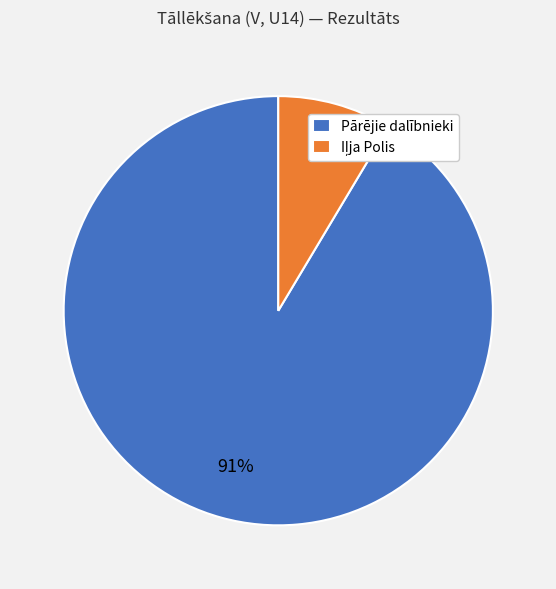

True or false: Pārējie dalībnieki accounts for 99% of the total.

False